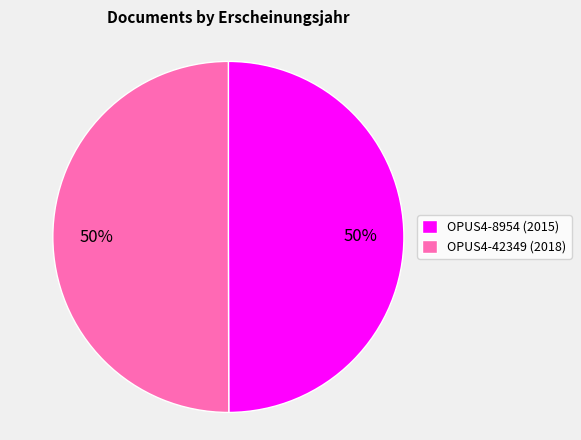

Is it true that OPUS4-8954 (2015) is 50% of the pie?

True